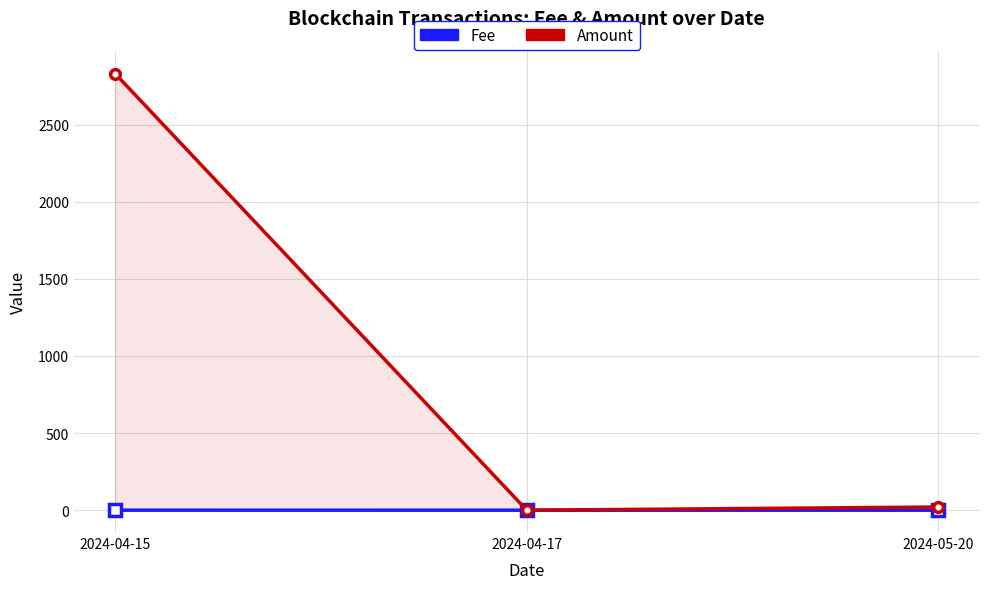

Which series has the largest total across all categories?

Amount